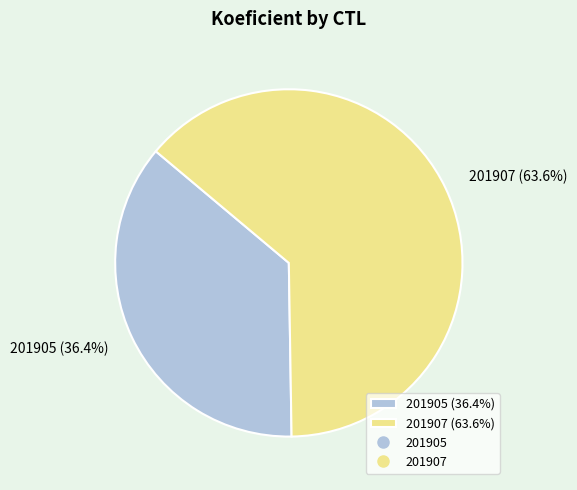

What percentage do 201907 and 201905 together represent?

100.0%